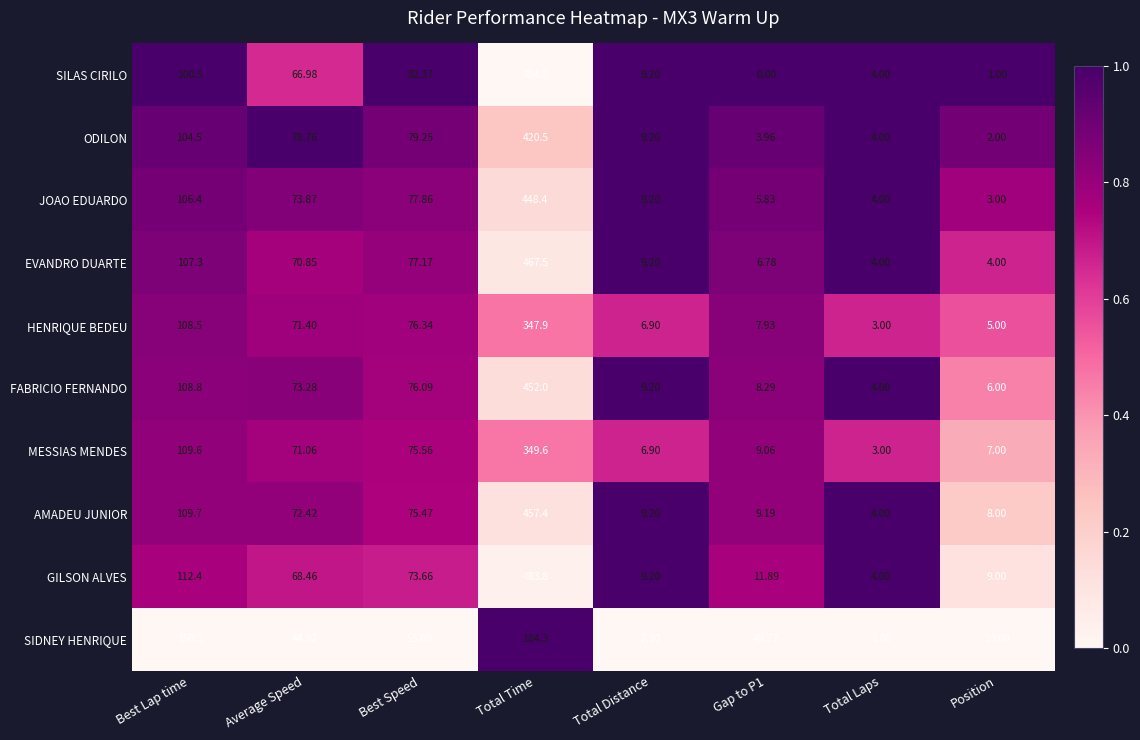

How many distinct data groups are displayed?

10